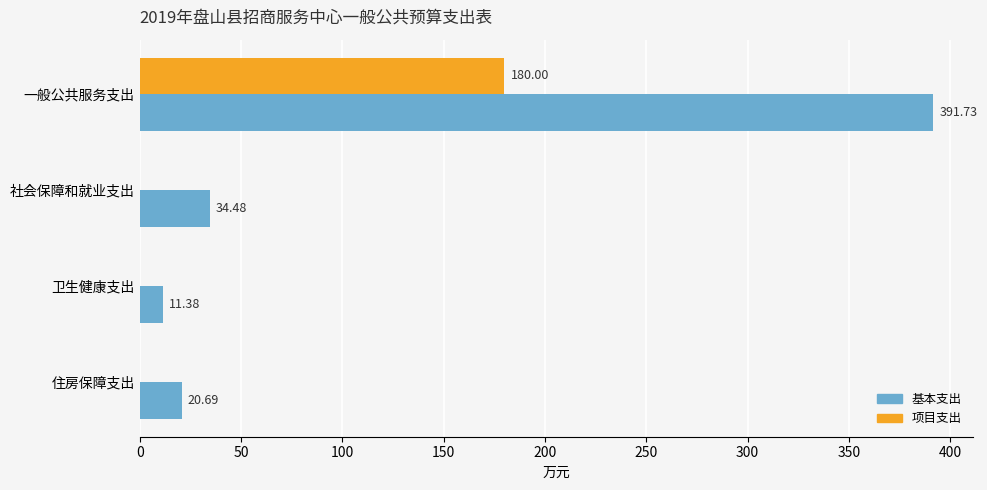

What is the sum of all 基本支出 values?

458.3